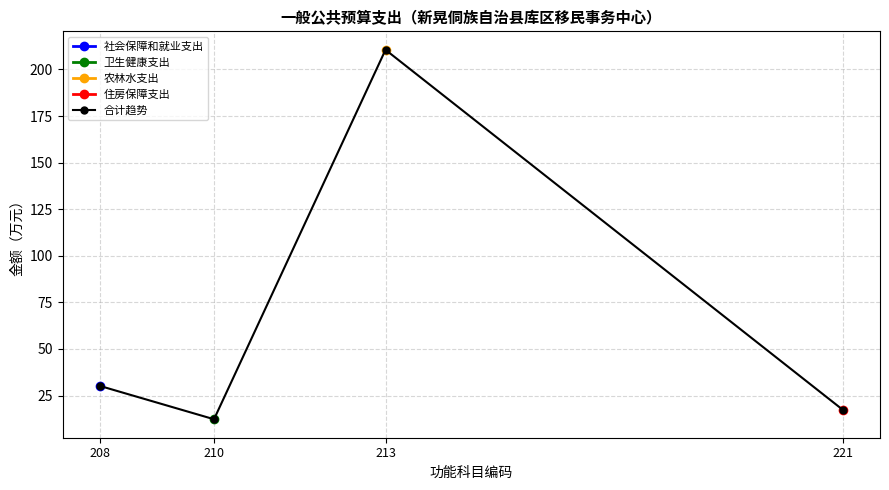

What is the change in value from 213 to 221?

-193.2